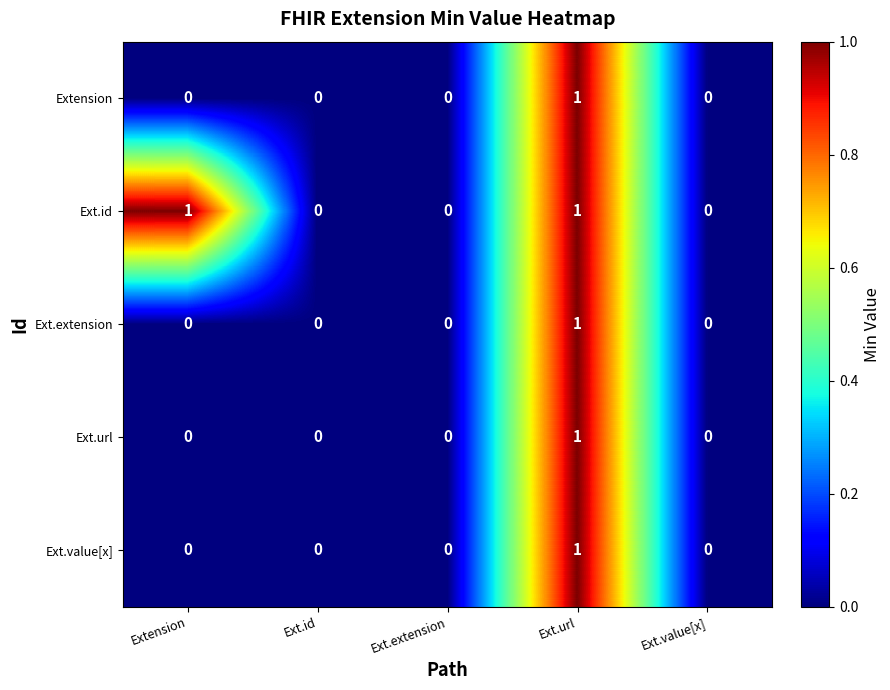

Reading left to right, transcribe all the data shown in this chart.

Extension: 0	0	0	1	0
Ext.id: 1	0	0	1	0
Ext.extension: 0	0	0	1	0
Ext.url: 0	0	0	1	0
Ext.value[x]: 0	0	0	1	0